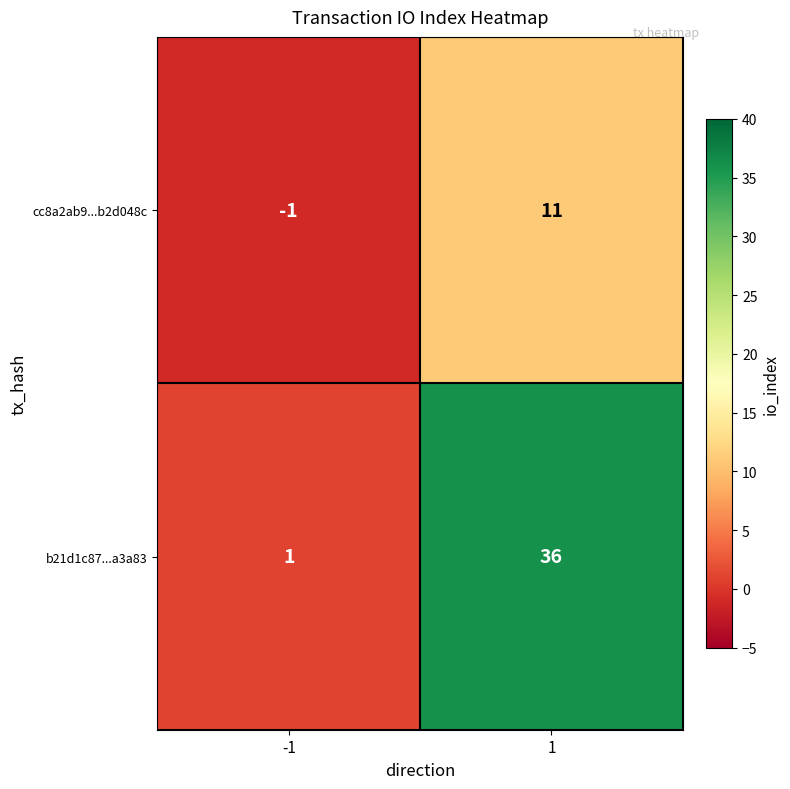

How many categories are shown in the chart?

2